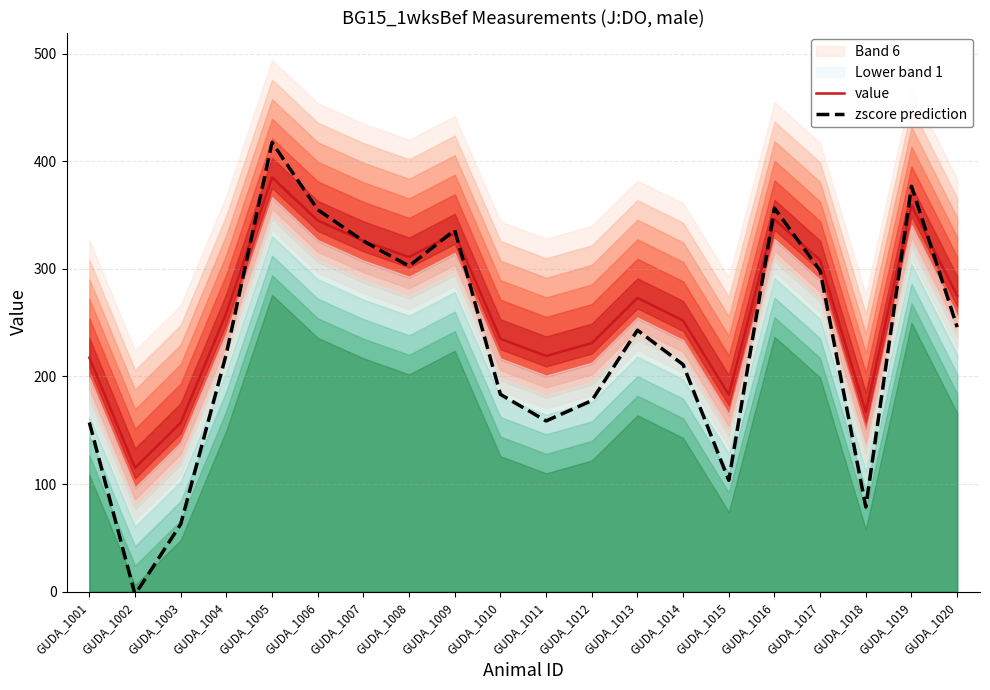

True or false: value has a value of 308.0 at GUDA_1017.

True